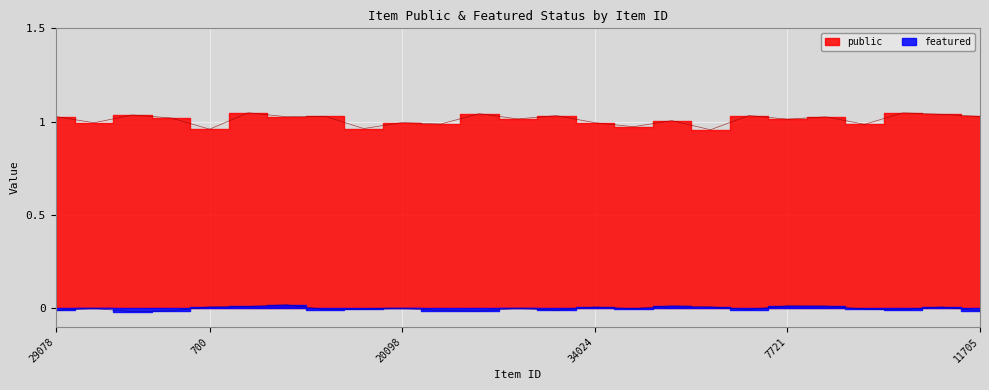

The public series shows 1 at 4833. True or false?

True